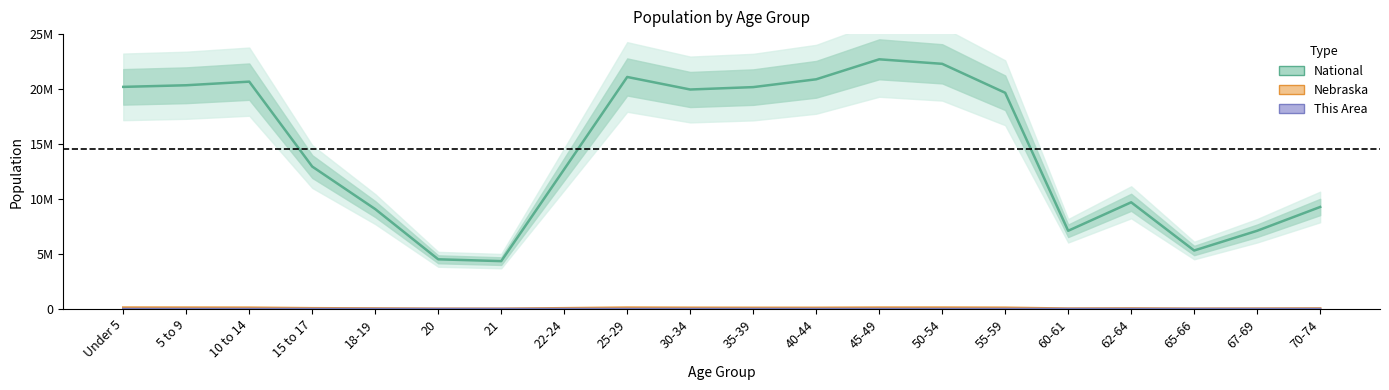

Which series has the widest spread of values?

National